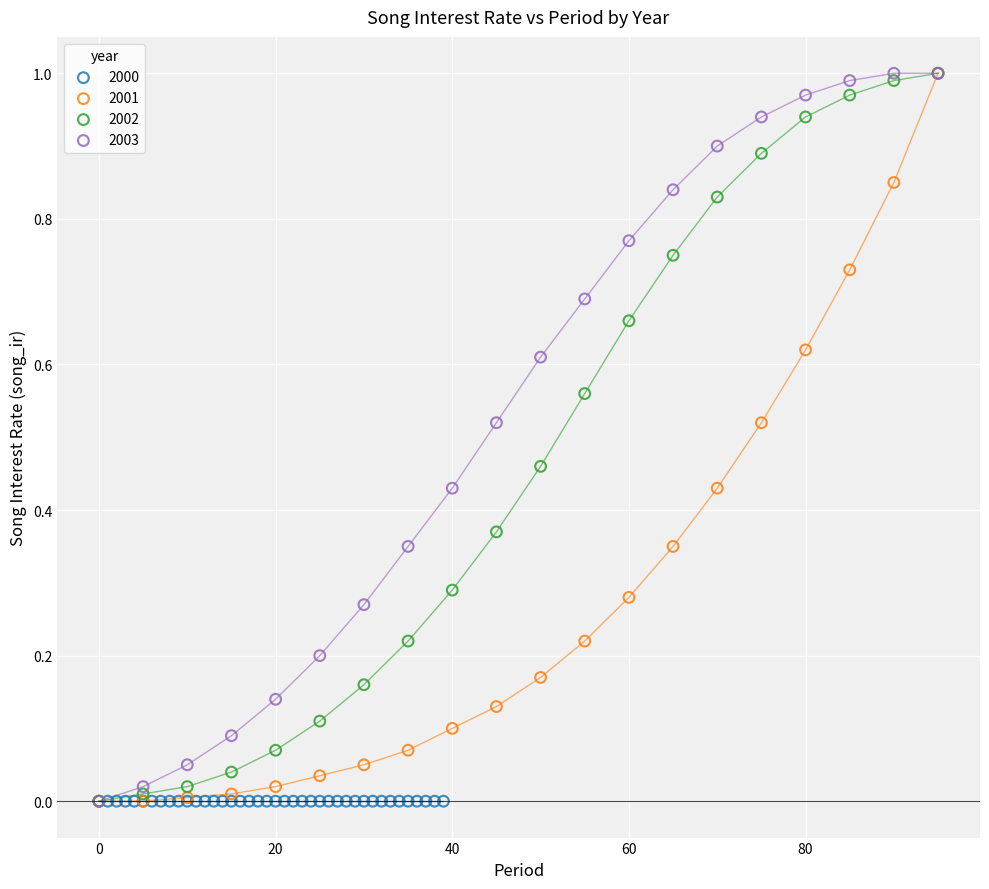

What are all the series names shown in the legend?

2000, 2001, 2002, 2003